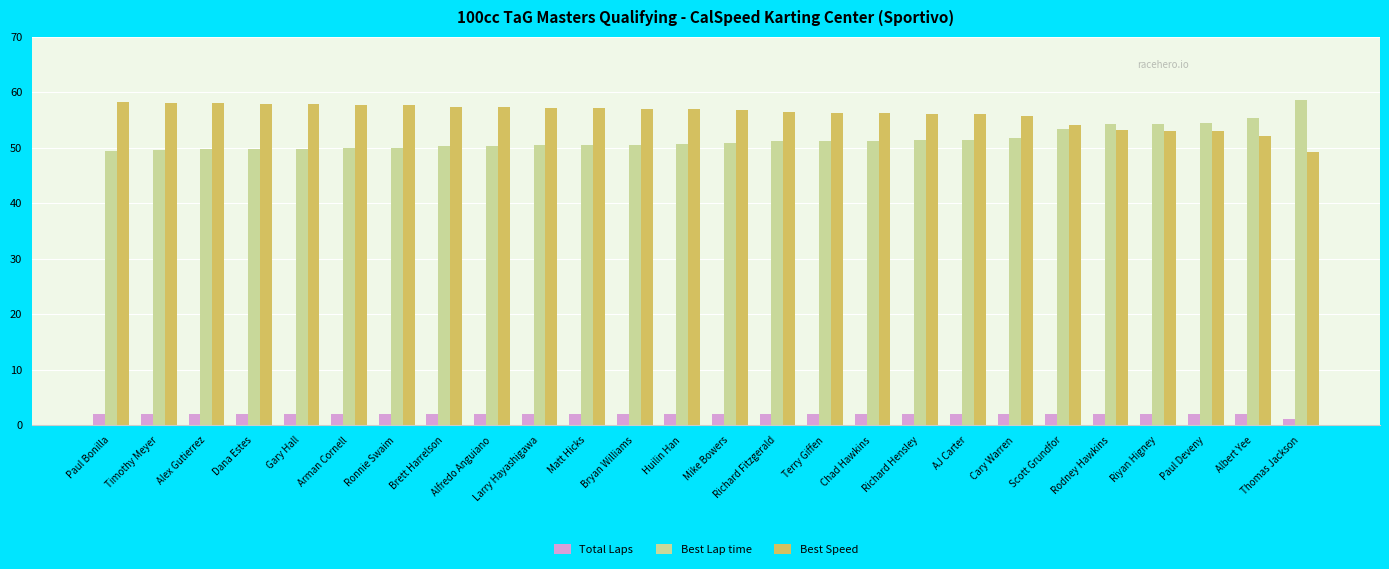

What is the sum of the Best Speed values at AJ Carter and Alex Gutierrez?

113.9